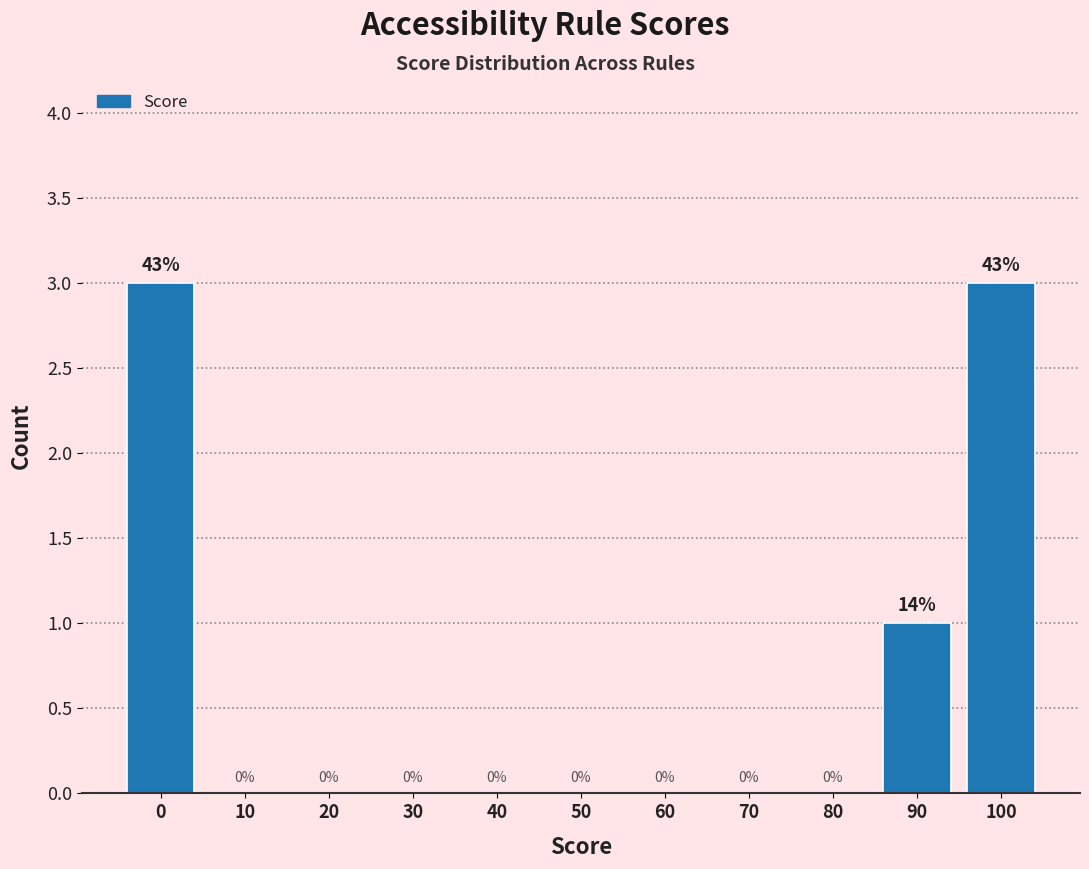

Reading left to right, list all the values displayed in this chart.

0=3	10=0	20=0	30=0	40=0	50=0	60=0	70=0	80=0	90=1	100=3